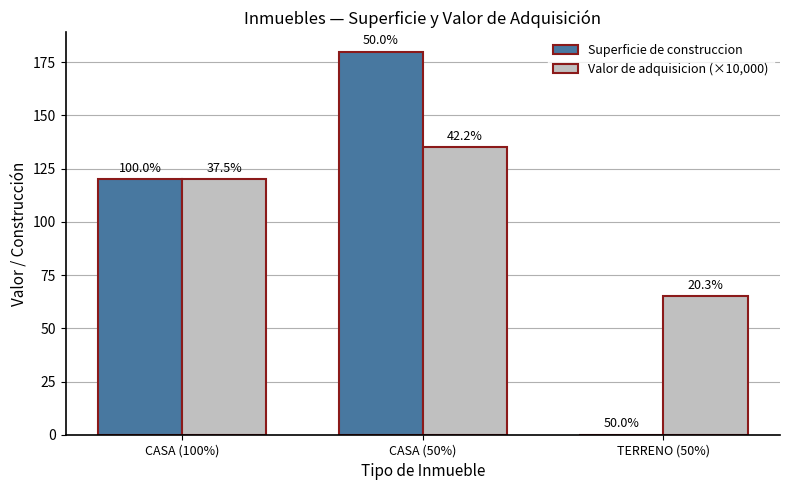

What is the average value of the Valor de adquisicion (×10,000) series?

107